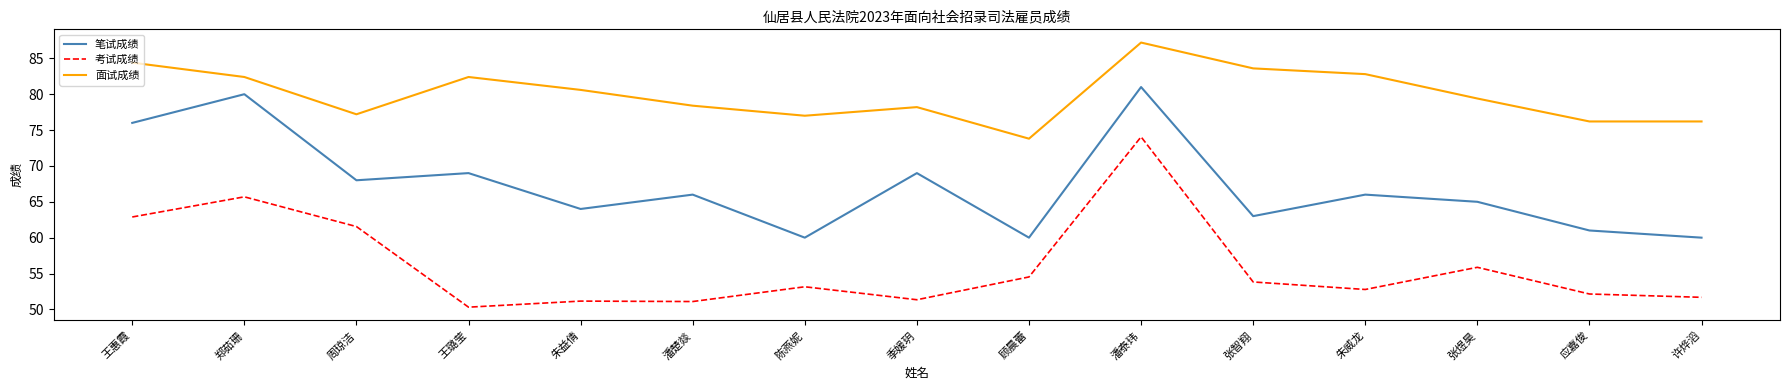

What is the difference between the maximum and second lowest values in the 笔试成绩 series?

21.0